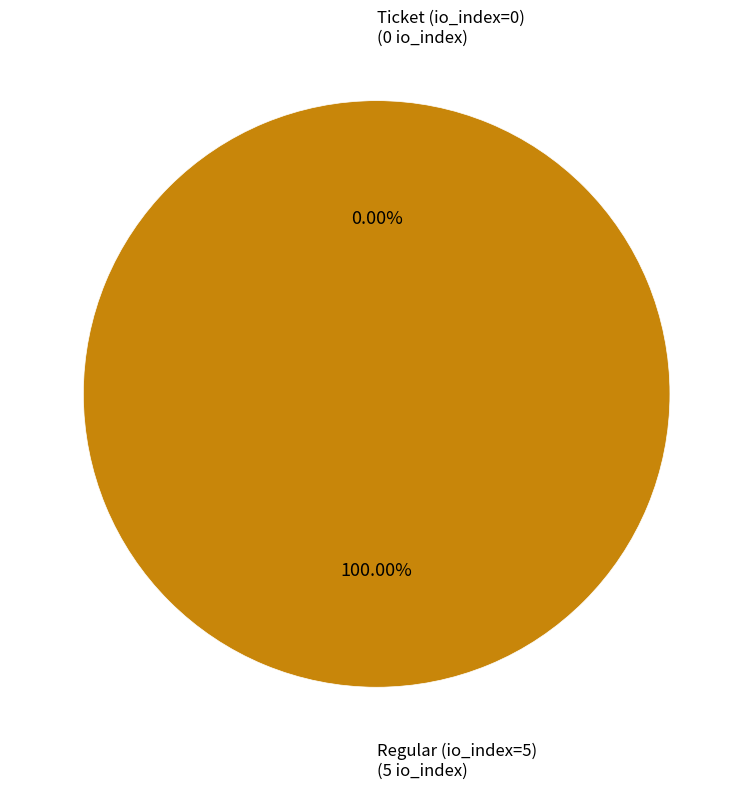

What is the majority slice?

Regular (io_index=5)